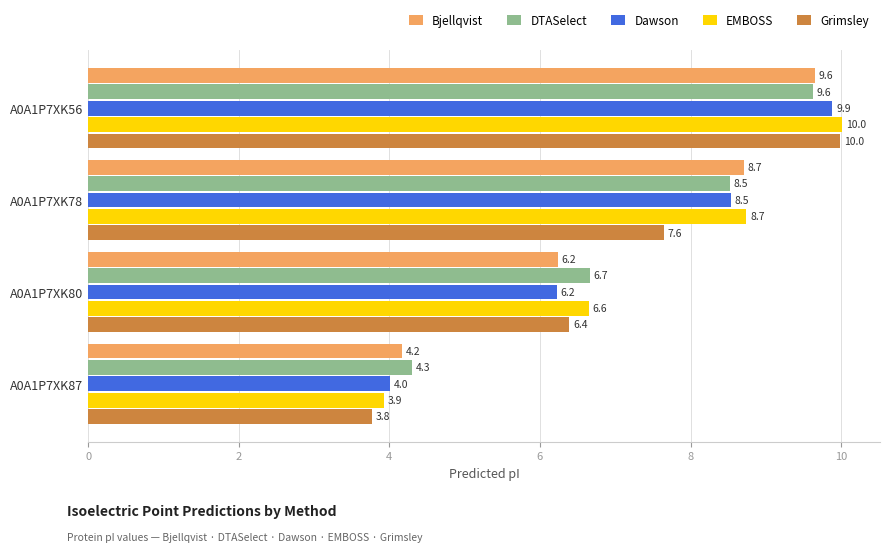

What is the maximum value for Grimsley?

10.0